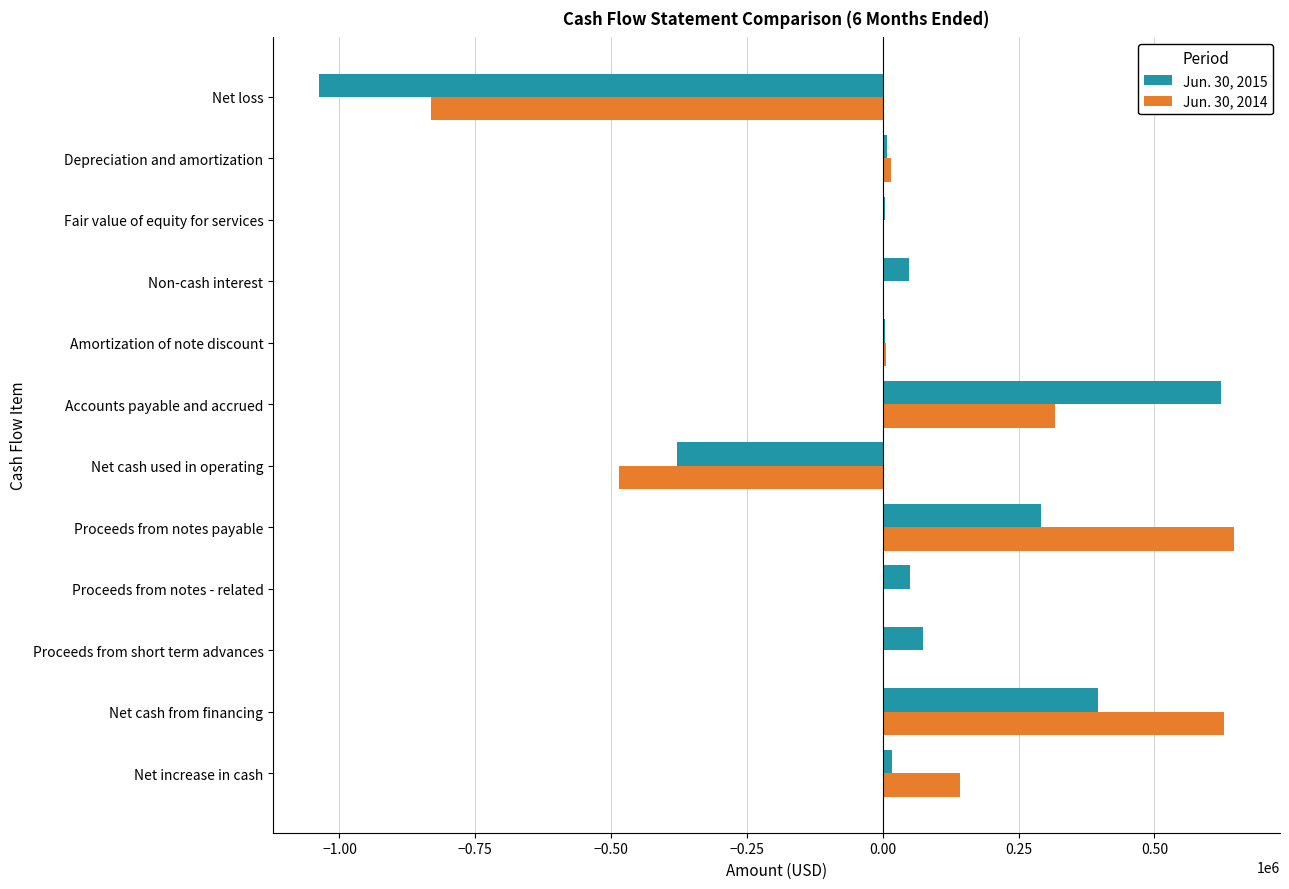

Is the value of Jun. 30, 2014 at Net cash used in operating greater than the value of Jun. 30, 2015 at Proceeds from notes - related?

No